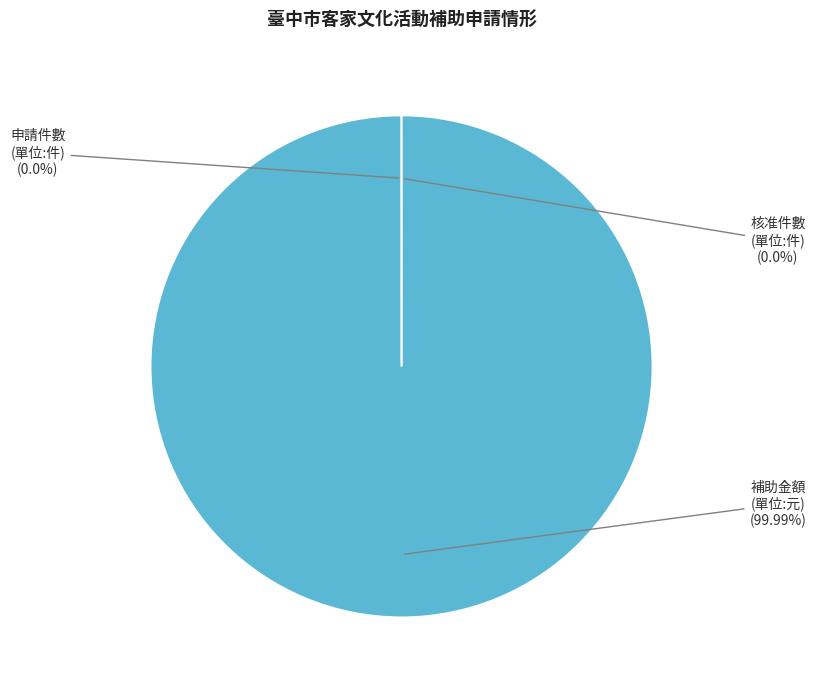

Is there any slice that represents more than half of the pie?

Yes